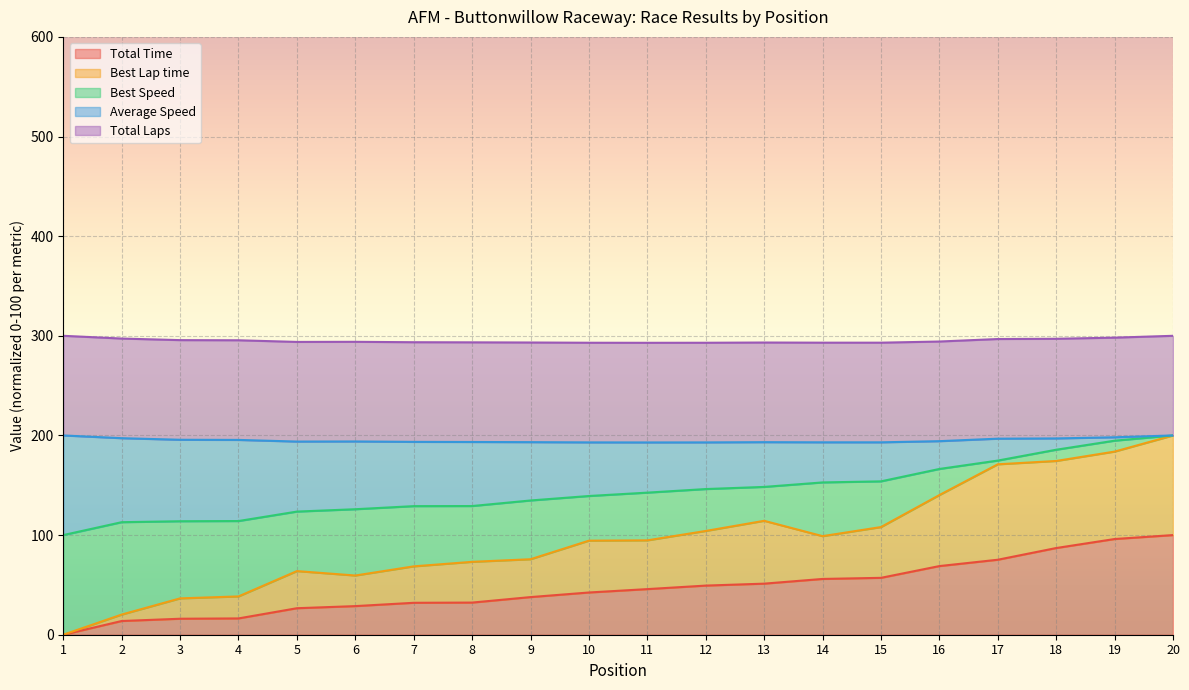

What is the difference between the maximum and minimum values in the Average Speed series?

100.0